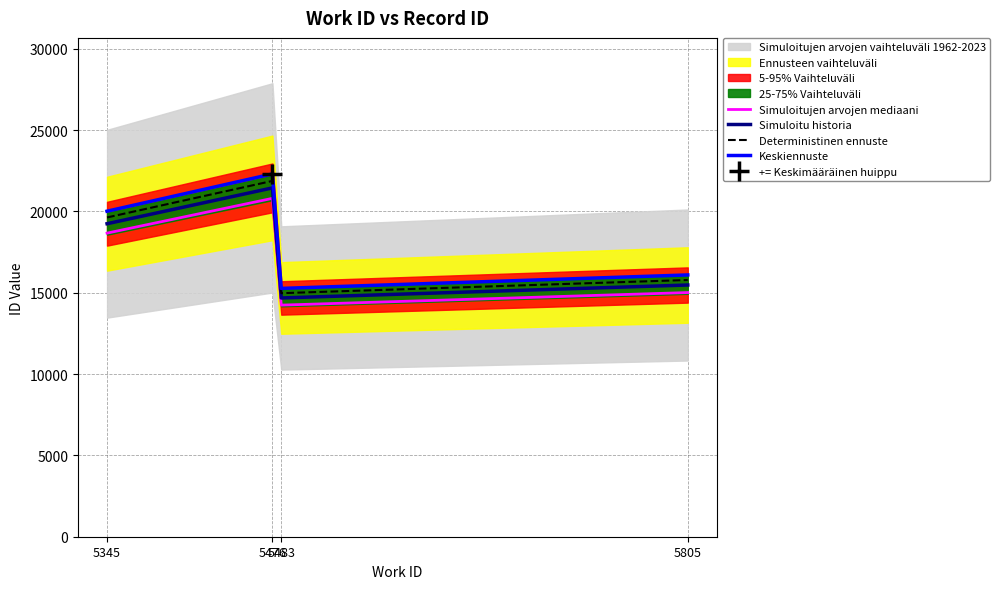

What is the difference between the maximum and minimum values in the Simuloitujen arvojen mediaani series?

6564.0